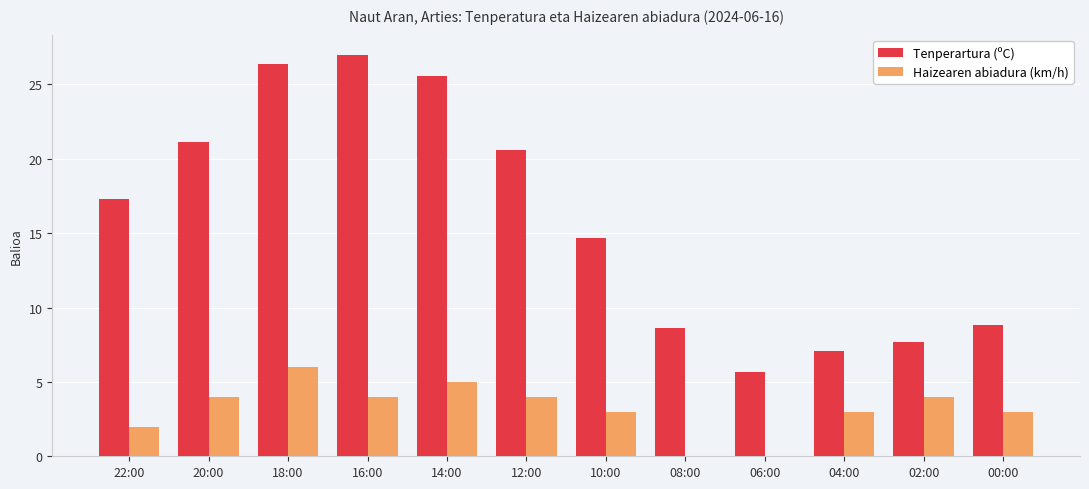

Reading right to left, what are all the values shown in this chart?

Tenperartura (ºC): 00:00=8.8	02:00=7.7	04:00=7.1	06:00=5.7	08:00=8.6	10:00=14.7	12:00=20.6	14:00=25.6	16:00=27.0	18:00=26.4	20:00=21.1	22:00=17.3
Haizearen abiadura (km/h): 00:00=3.0	02:00=4.0	04:00=3.0	06:00=0.0	08:00=0.0	10:00=3.0	12:00=4.0	14:00=5.0	16:00=4.0	18:00=6.0	20:00=4.0	22:00=2.0